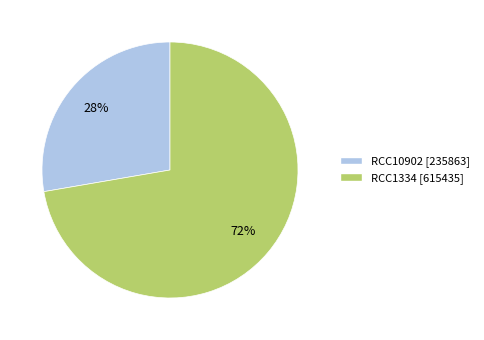

How many slices are in this pie chart?

2